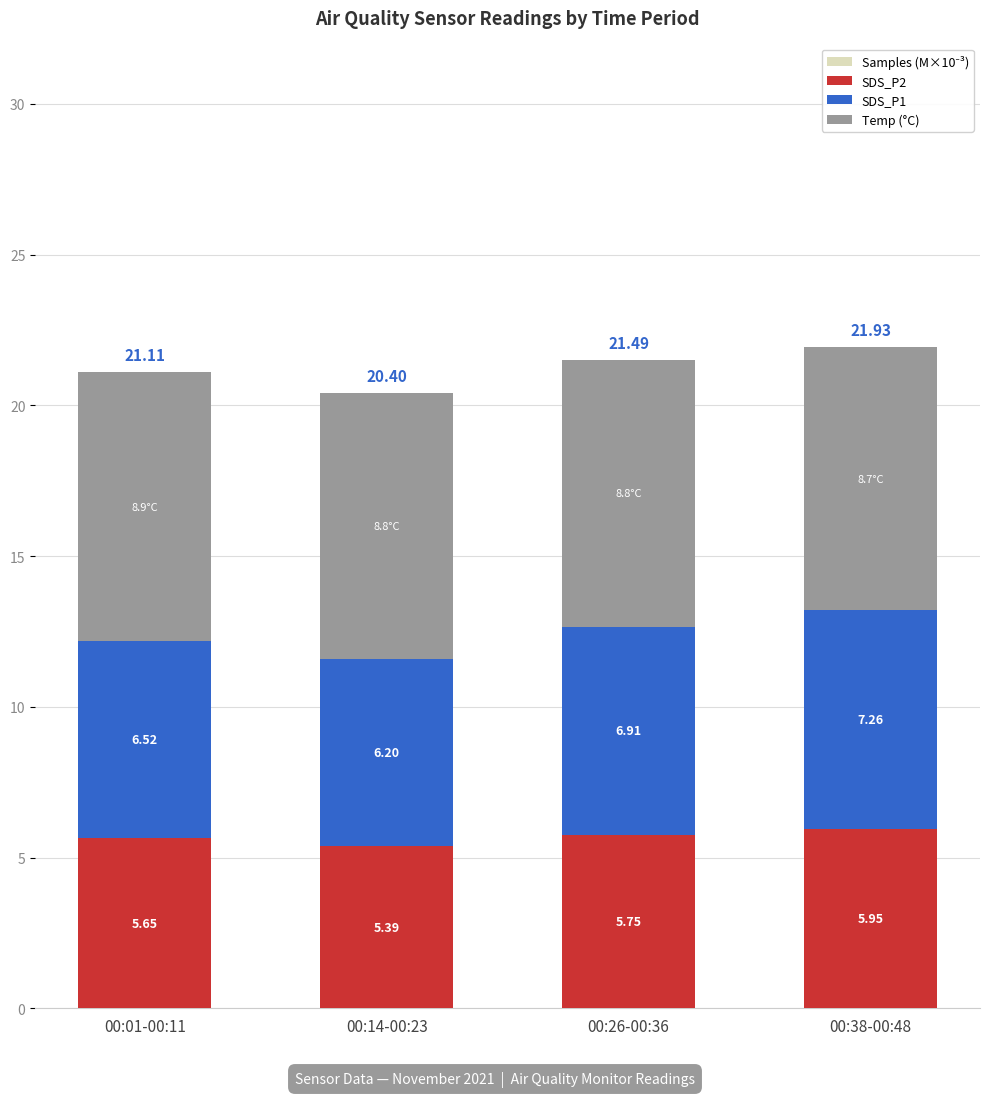

Rank the series by their average value, from lowest to highest.

Samples (M×10⁻³), SDS_P2, SDS_P1, Temp (°C)